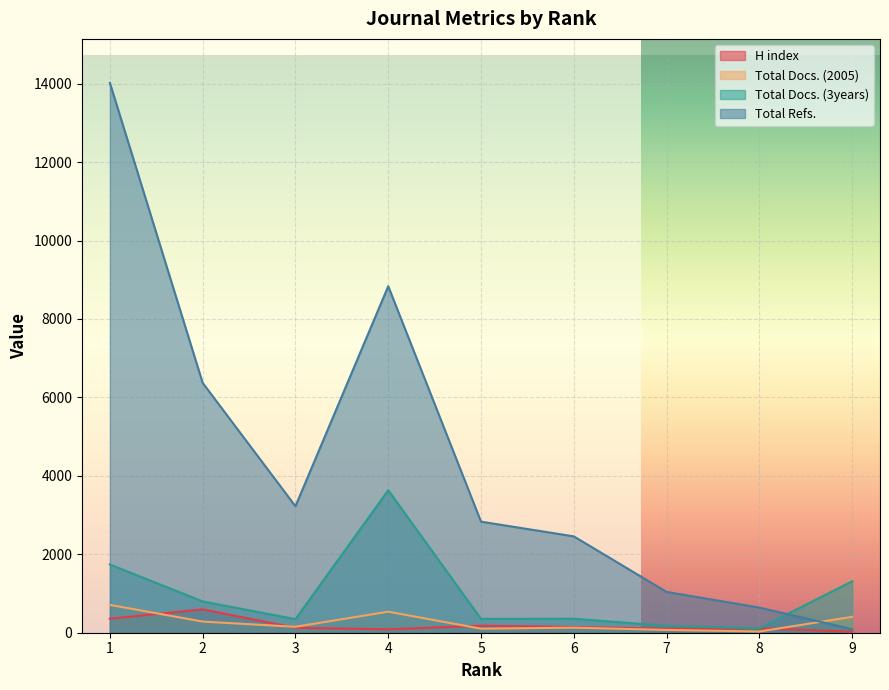

Reading left to right, extract all data points from this chart.

H index: 1=357	2=596	3=125	4=88	5=178	6=146	7=102	8=113	9=25
Total Docs. (2005): 1=710	2=284	3=151	4=536	5=103	6=129	7=71	8=31	9=405
Total Docs. (3years): 1=1740	2=798	3=346	4=3633	5=354	6=357	7=176	8=115	9=1311
Total Refs.: 1=14020	2=6371	3=3225	4=8835	5=2832	6=2457	7=1040	8=641	9=91